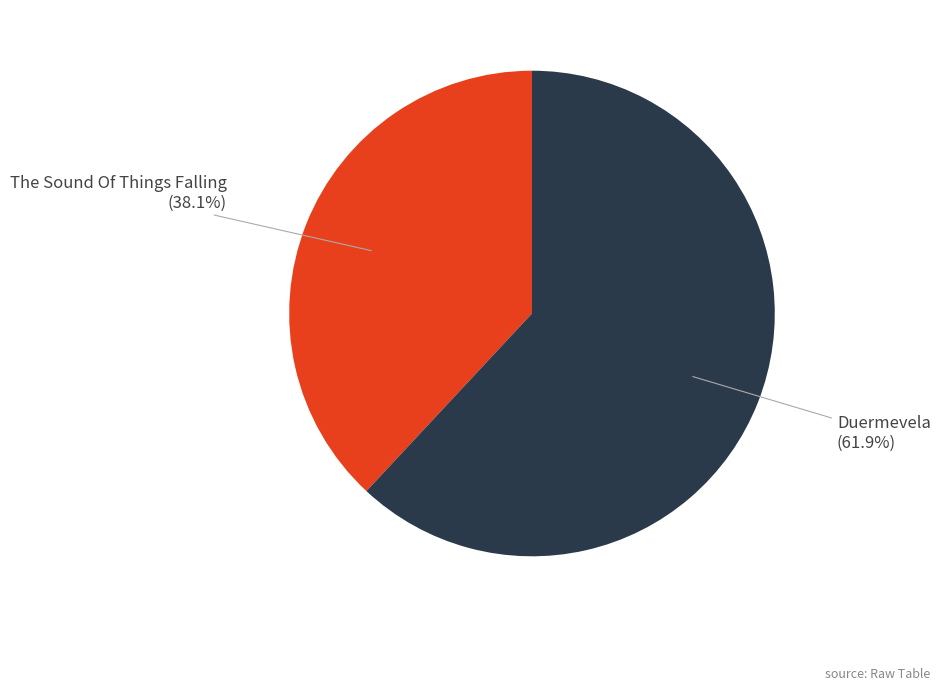

Is there any slice that represents more than half of the pie?

Yes